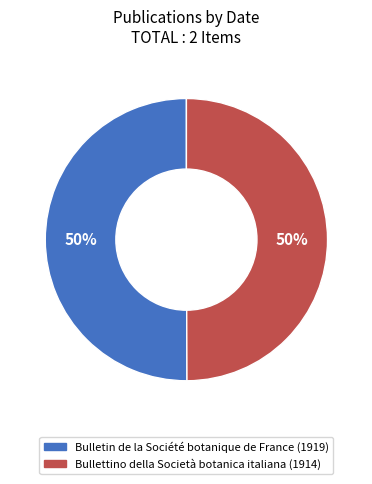

Approximately how many times larger is the value at Bulletin de la Société botanique de France (1919) compared to Bullettino della Società botanica italiana (1914)?

1.0